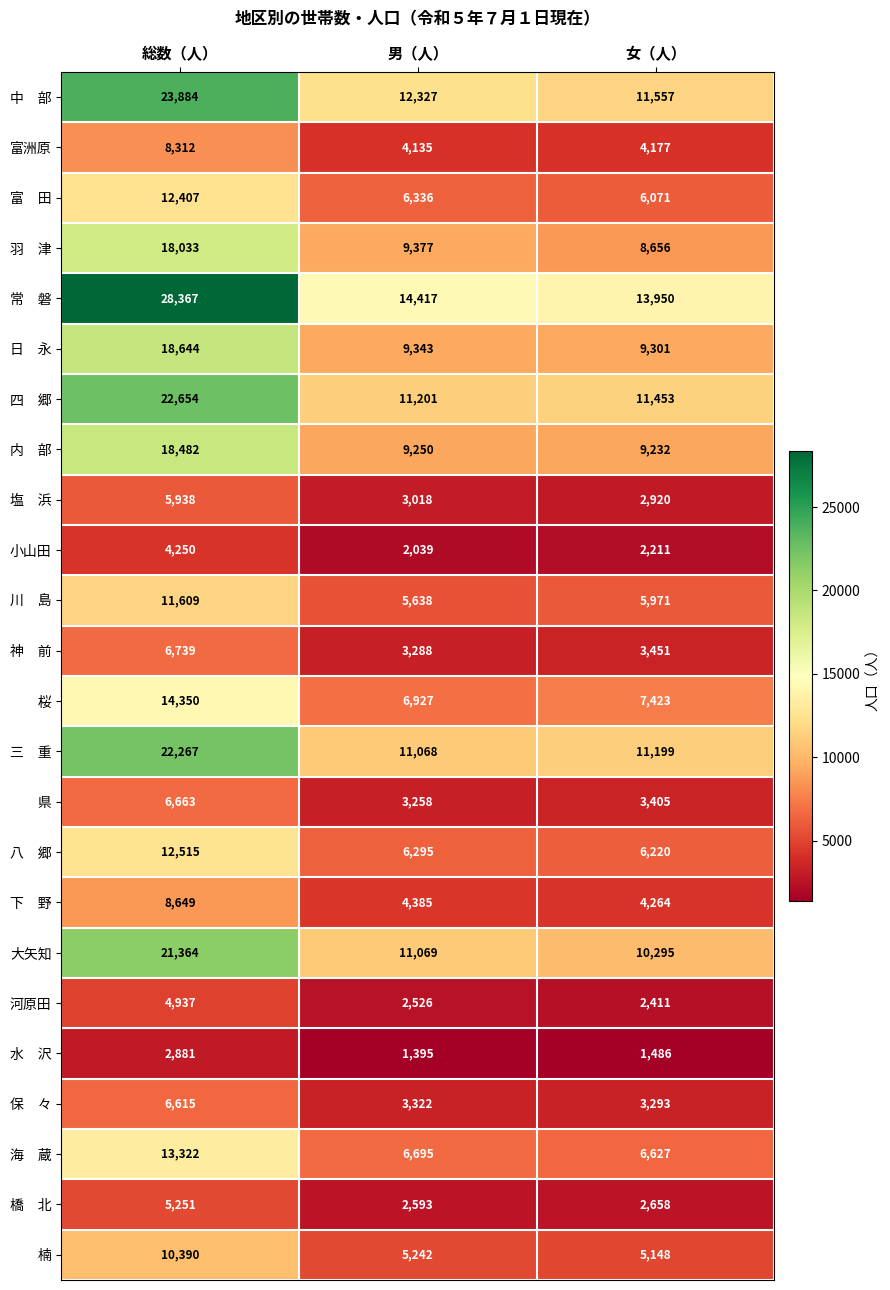

What is the sum of the 小山田 values at 女（人） and 男（人）?

4250